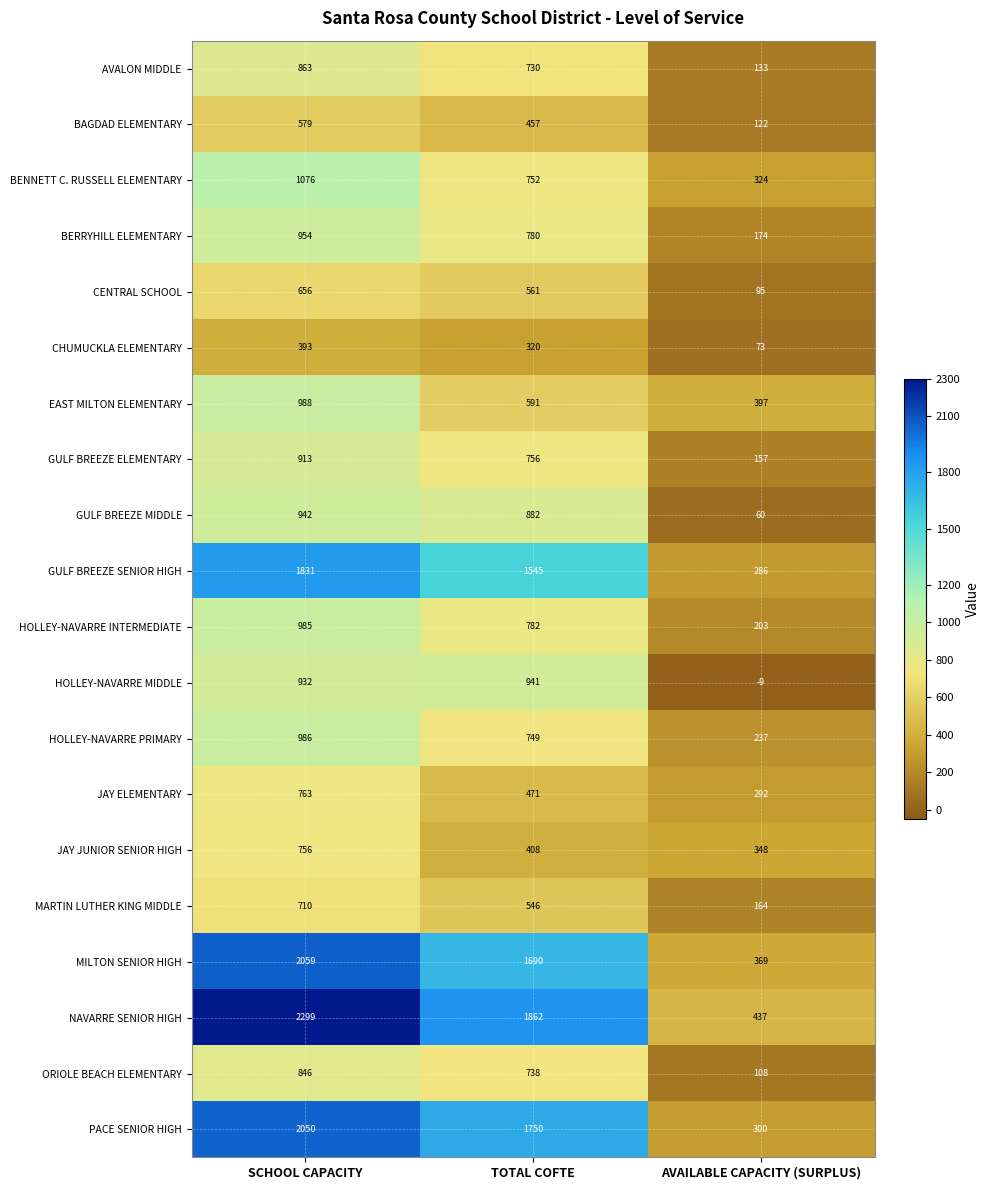

What is the sum of all EAST MILTON ELEMENTARY values?

1976